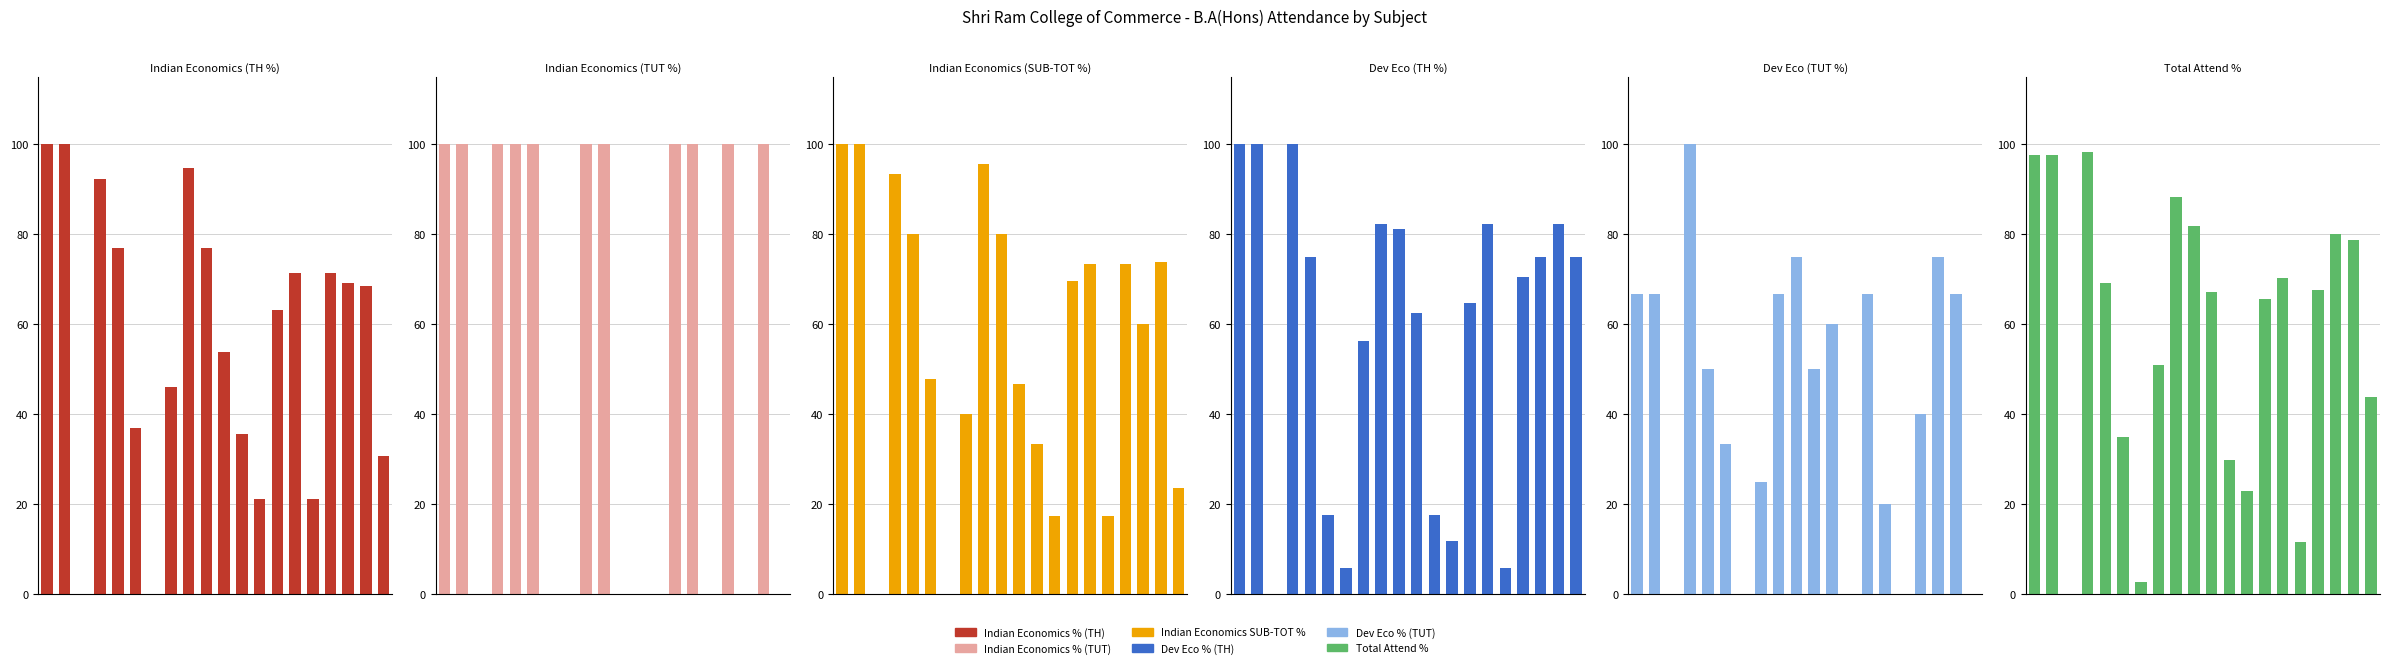

What is the difference between the second highest and minimum values in the Total Attend % series?

97.7